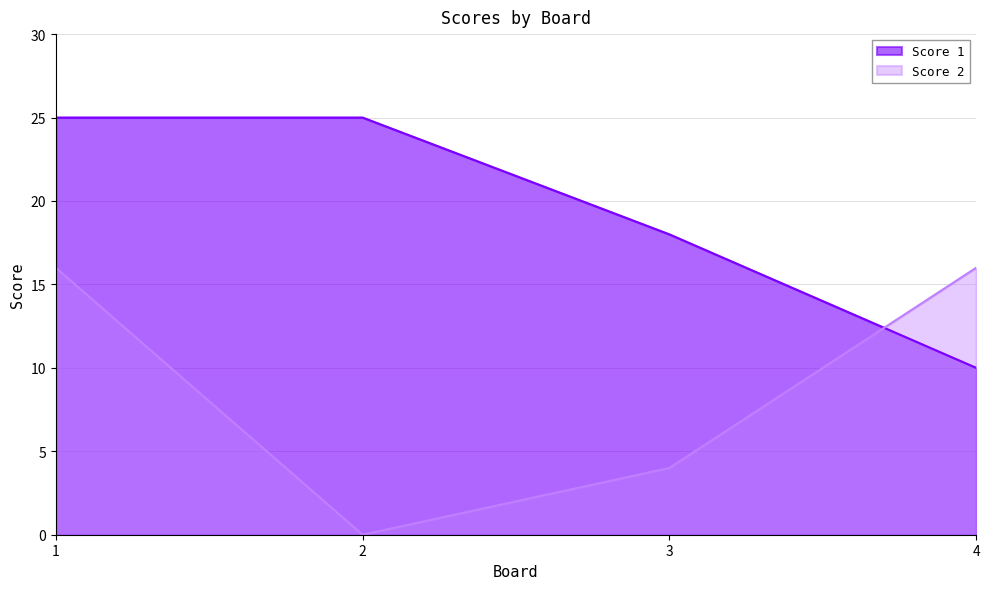

Between which two adjacent categories do Score 2 and Score 1 first intersect?

3 and 4